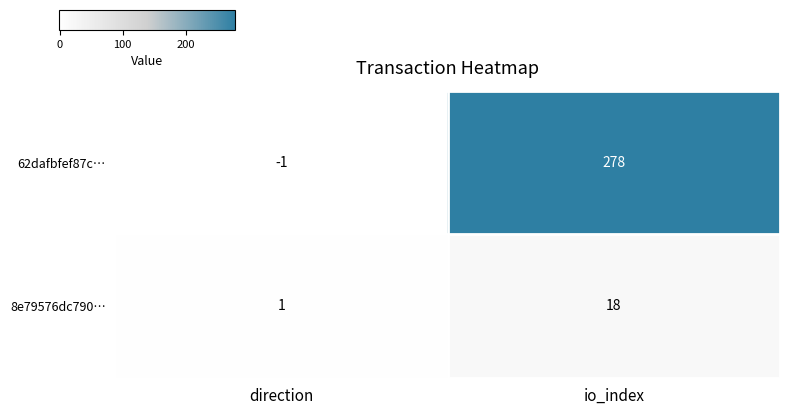

Reading right to left, extract all data points from this chart.

62dafbfef87c…: io_index=278	direction=-1
8e79576dc790…: io_index=18	direction=1